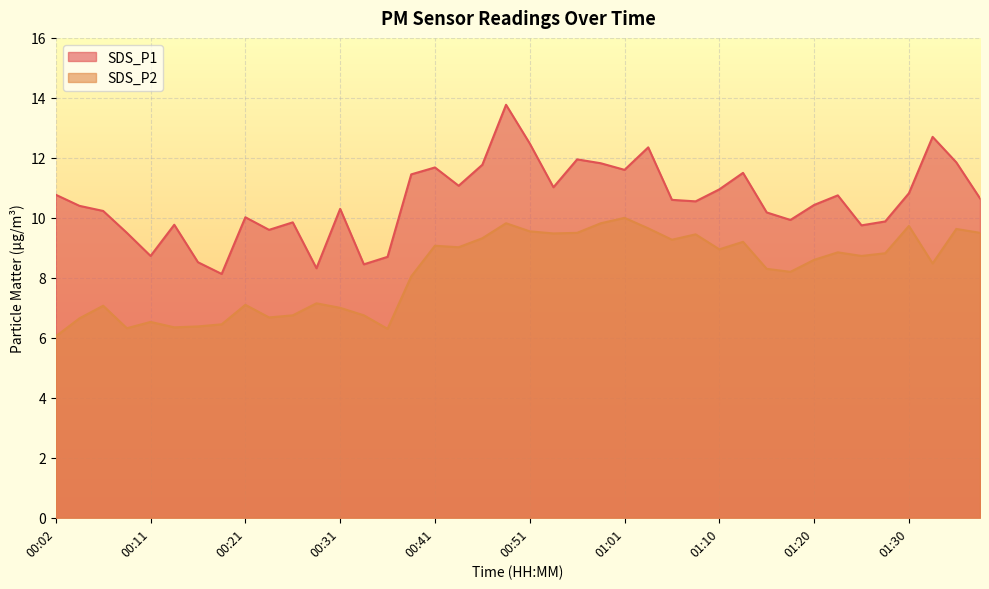

How many interior local peaks does the SDS_P1 series have?

11